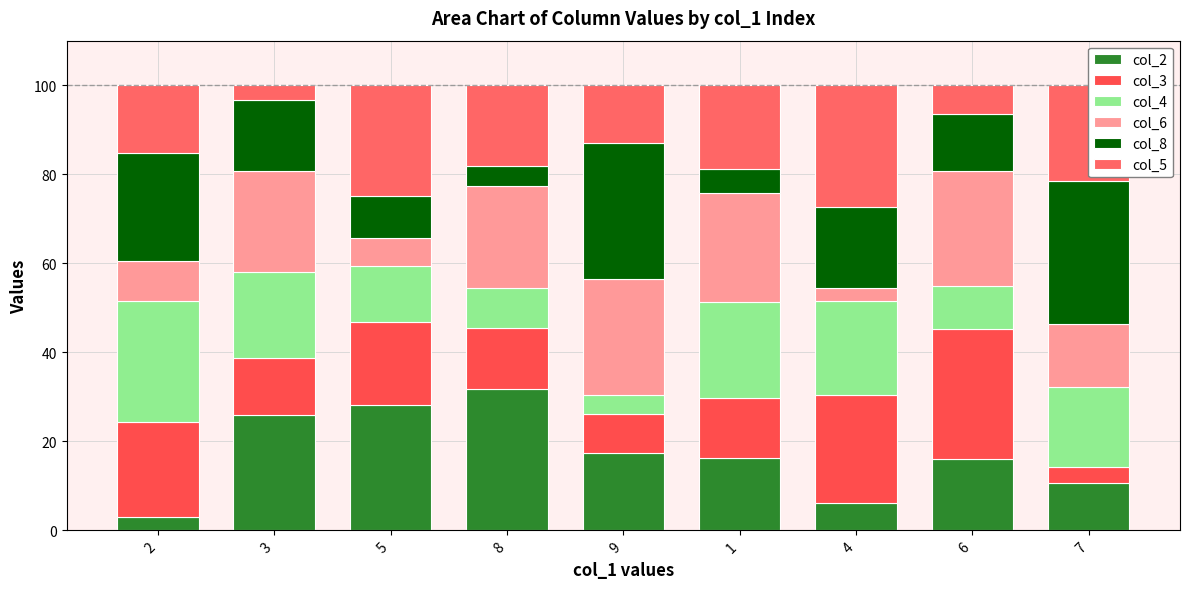

What position from the left is 9?

5